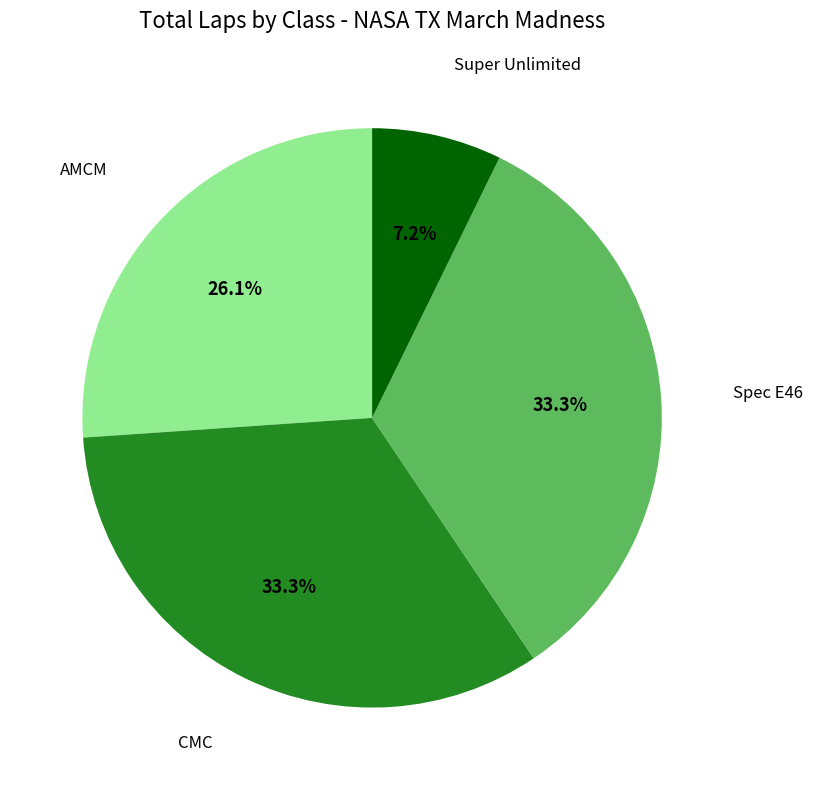

Count the number of slices in the pie.

4